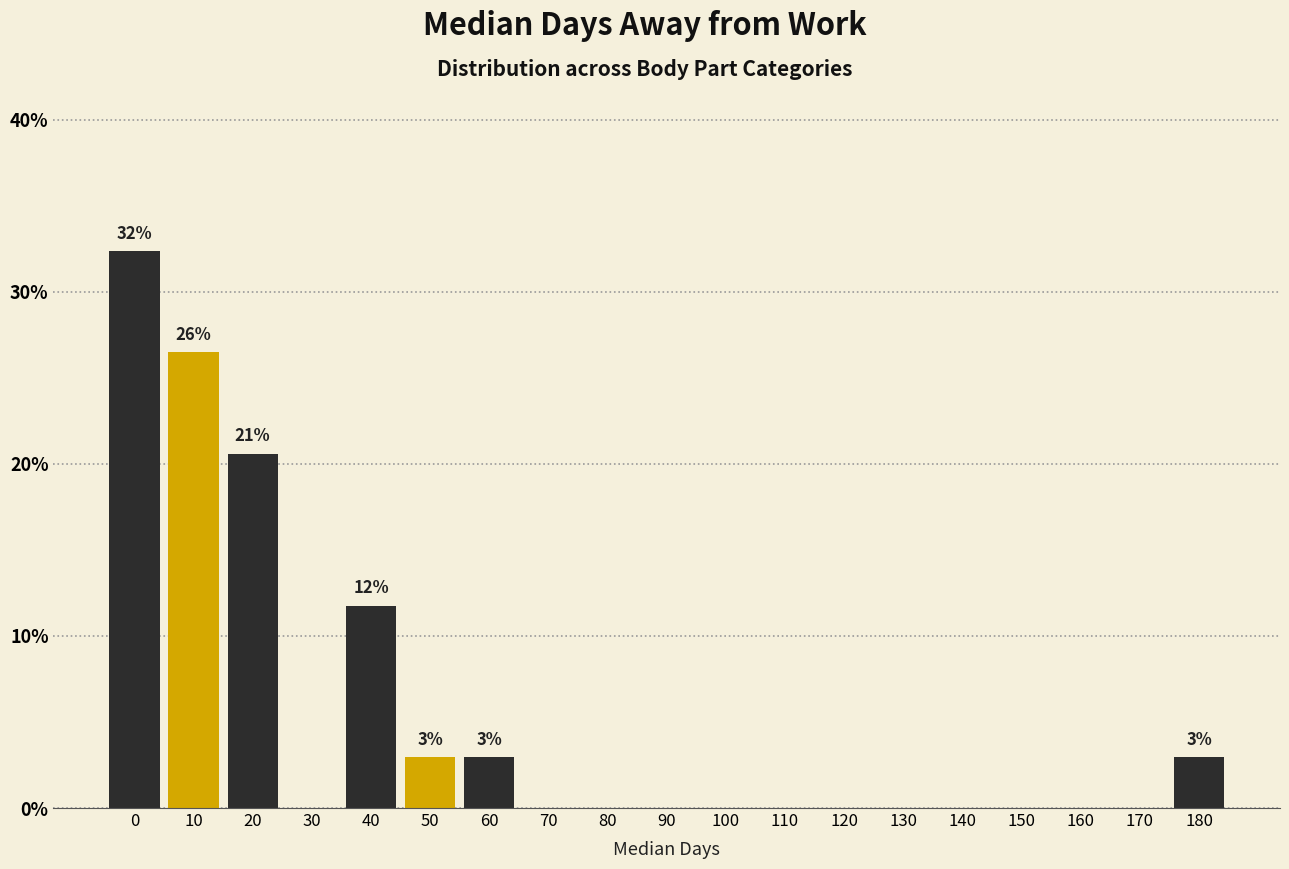

Reading left to right, what are all the values shown in this chart?

0=32.4	10=26.5	20=20.6	30=0.0	40=11.8	50=2.9	60=2.9	70=0.0	80=0.0	90=0.0	100=0.0	110=0.0	120=0.0	130=0.0	140=0.0	150=0.0	160=0.0	170=0.0	180=2.9